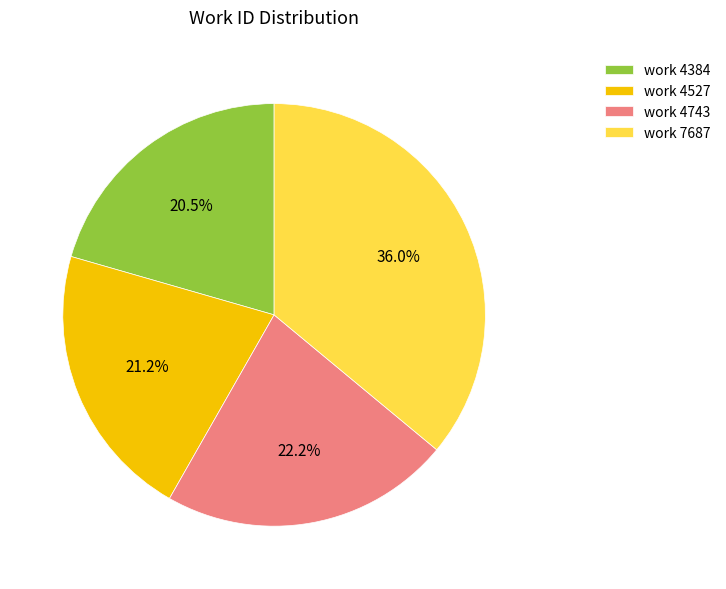

To the nearest percent, what percentage of the pie is work 4743?

22%